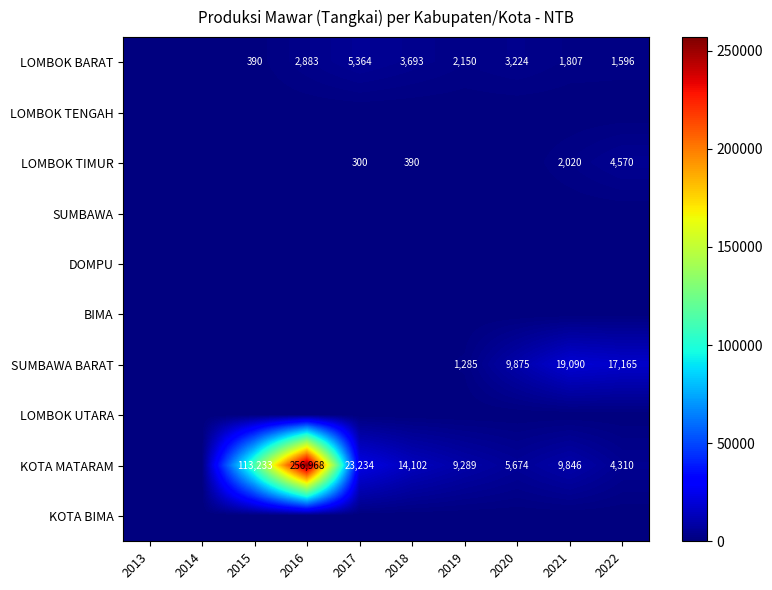

Which label corresponds to the smallest value in the chart?

2013